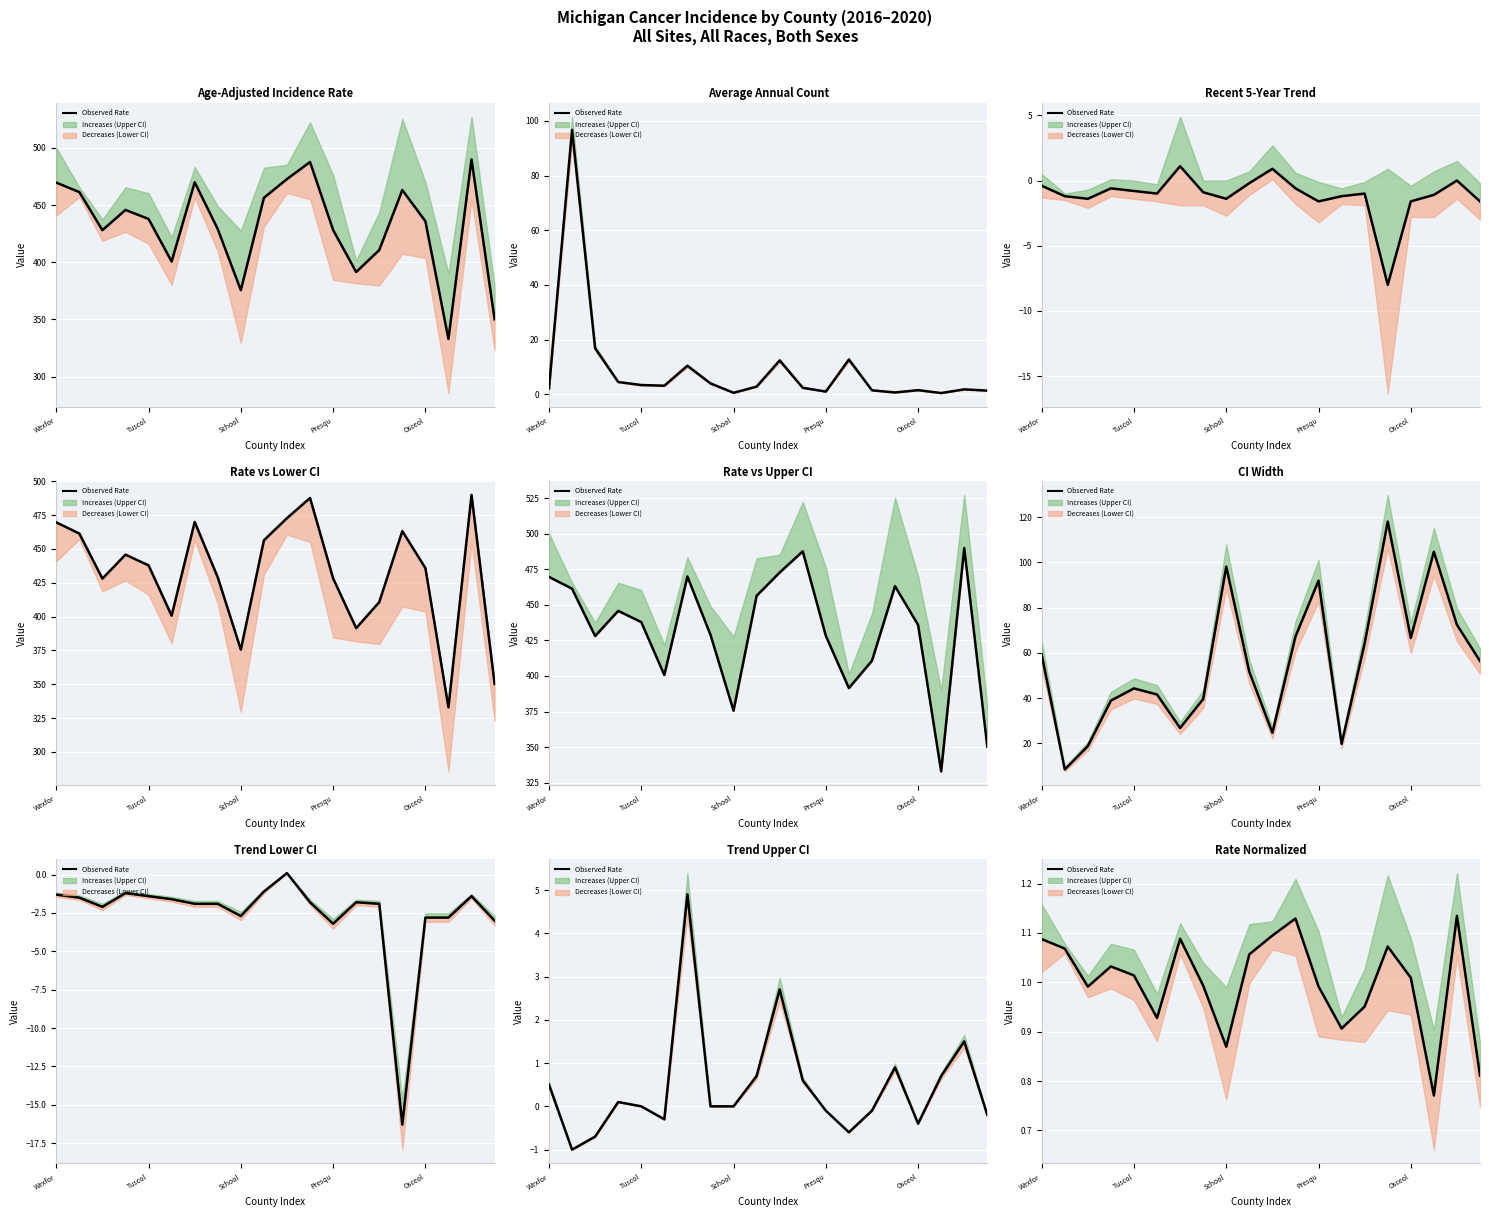

What is the change in value from 14 to 16?

+0.1